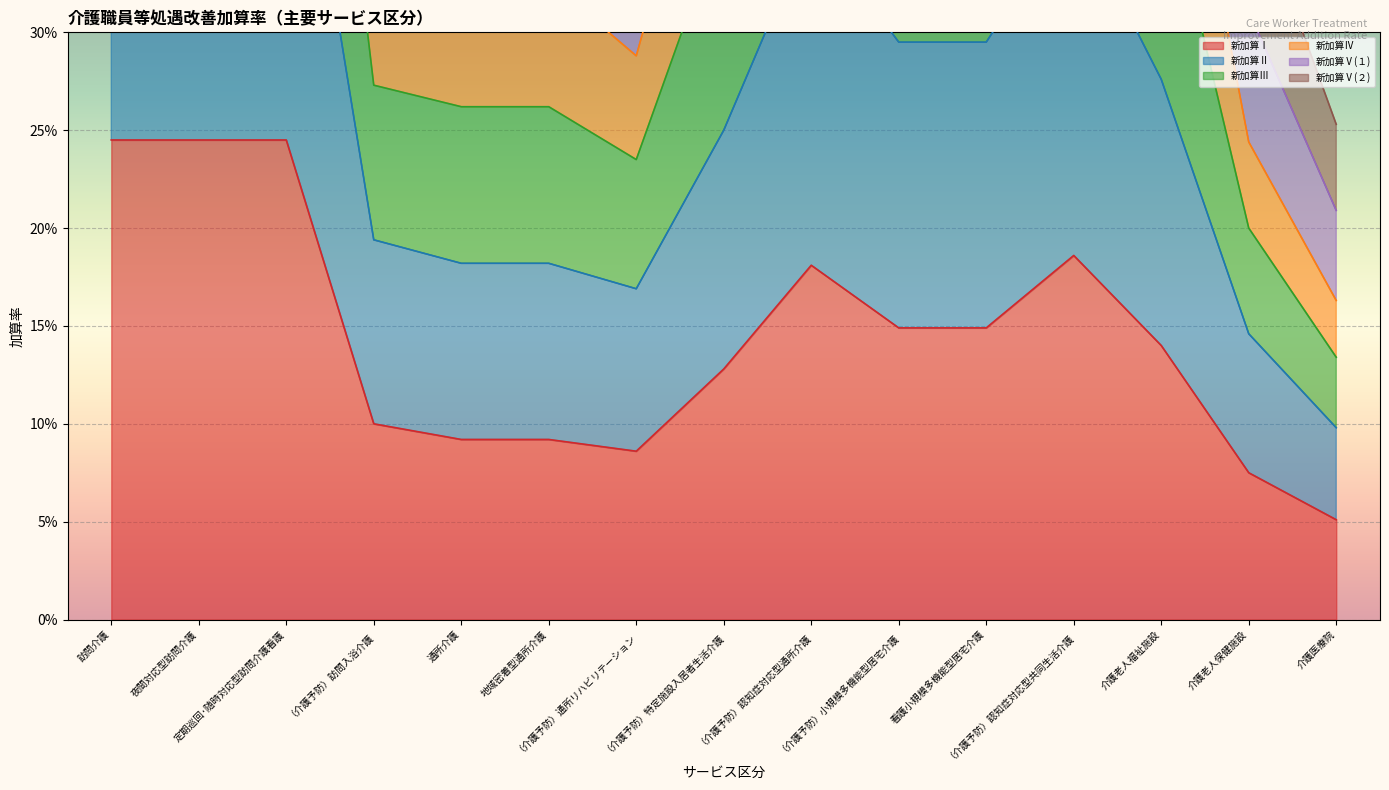

Read the 新加算Ⅴ(１) value at 地域密着型通所介護.

0.2